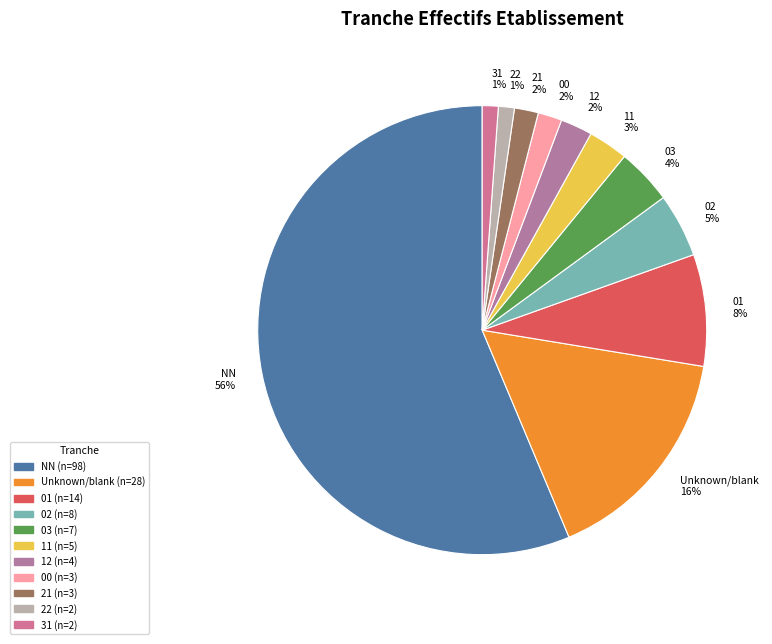

To the nearest percent, what is the difference between the largest and smallest slice percentages?

55%